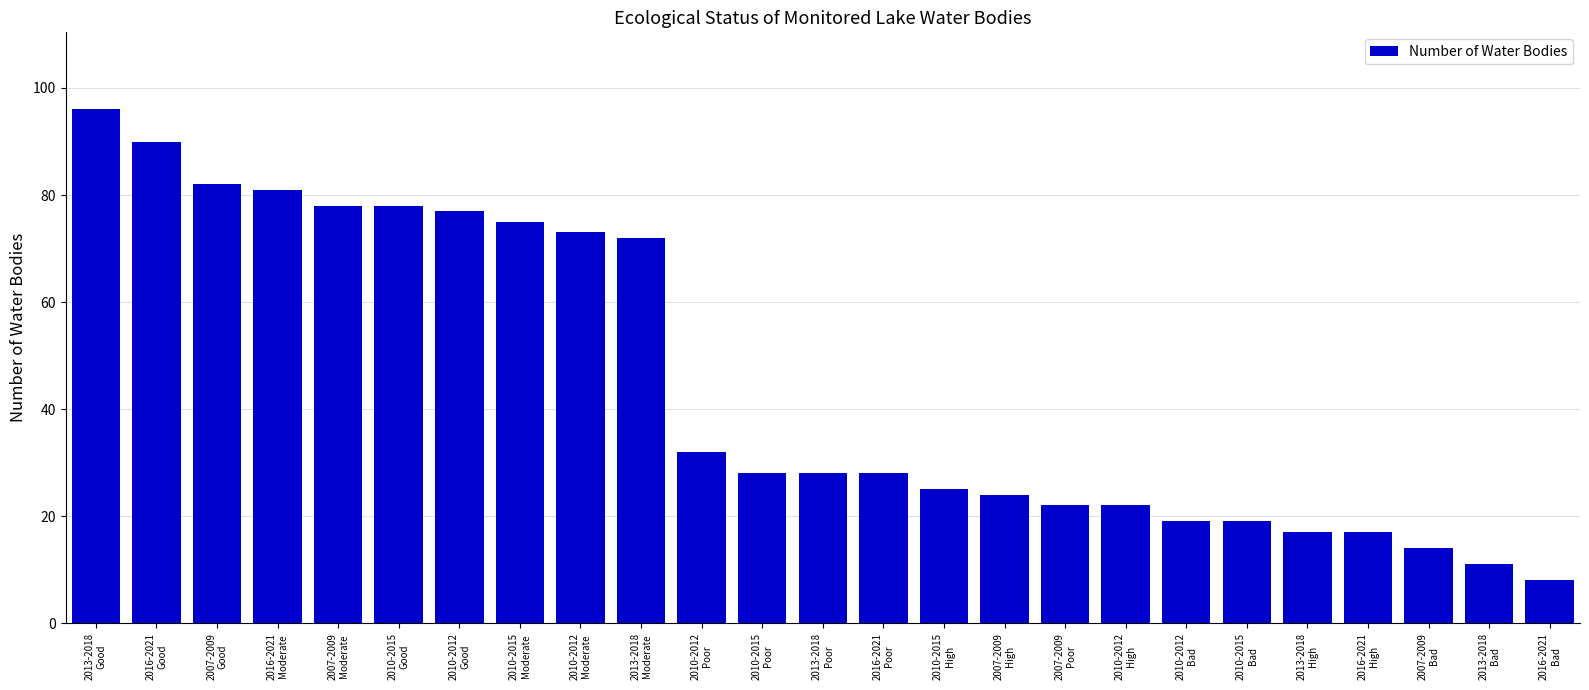

At which label does the data first exceed 28?

2013-2018
Good